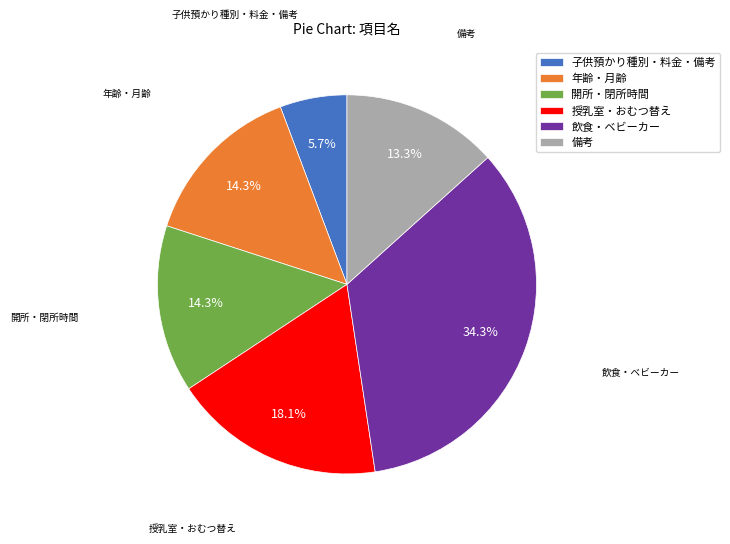

Is there a majority slice in this chart?

No